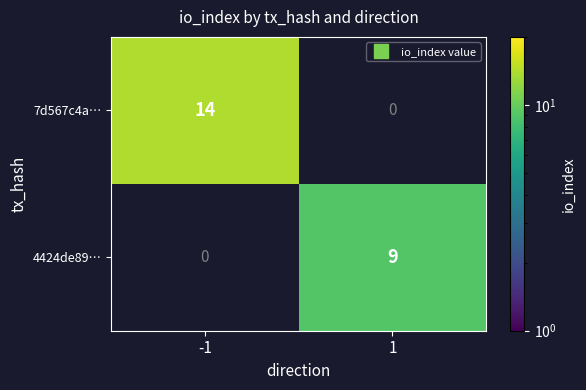

At which label does 4424de89… reach its peak?

-1